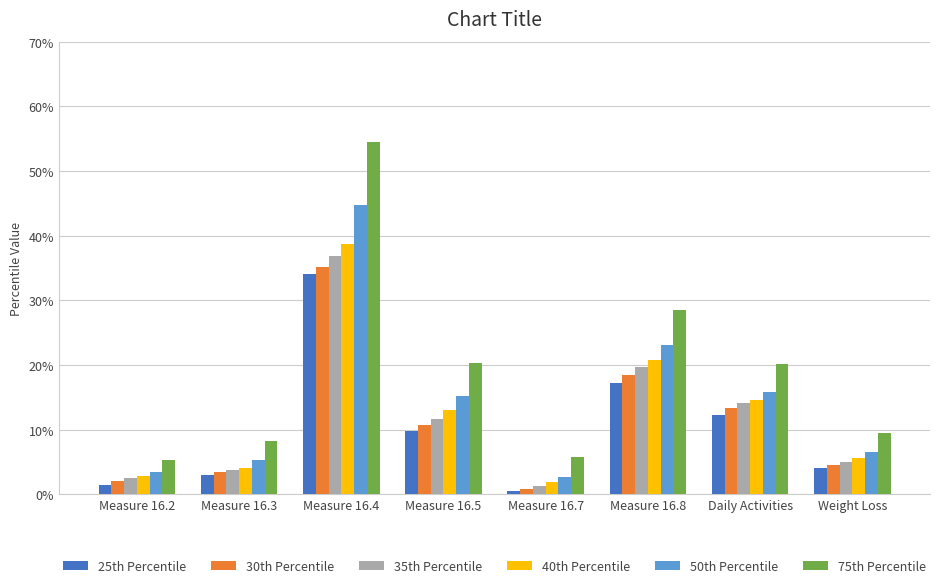

Which series has the largest total across all categories?

75th Percentile